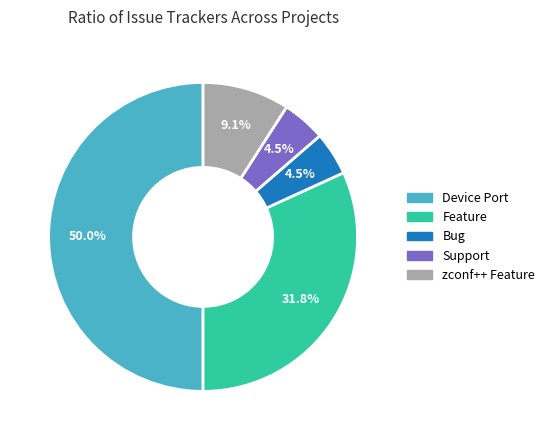

Combined, do Device Port and Support account for over 50%?

Yes